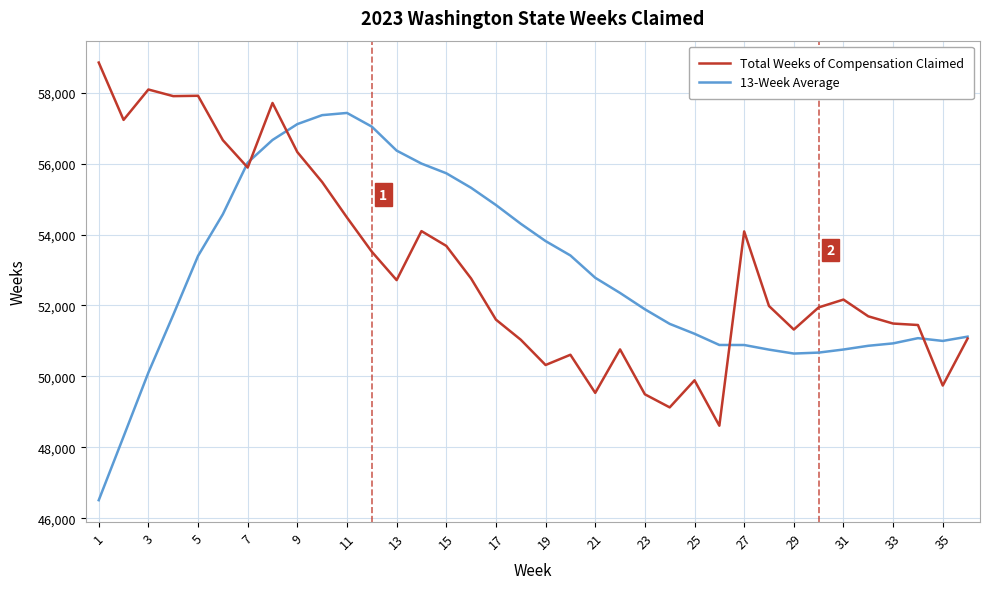

How many lines are shown in the chart?

2